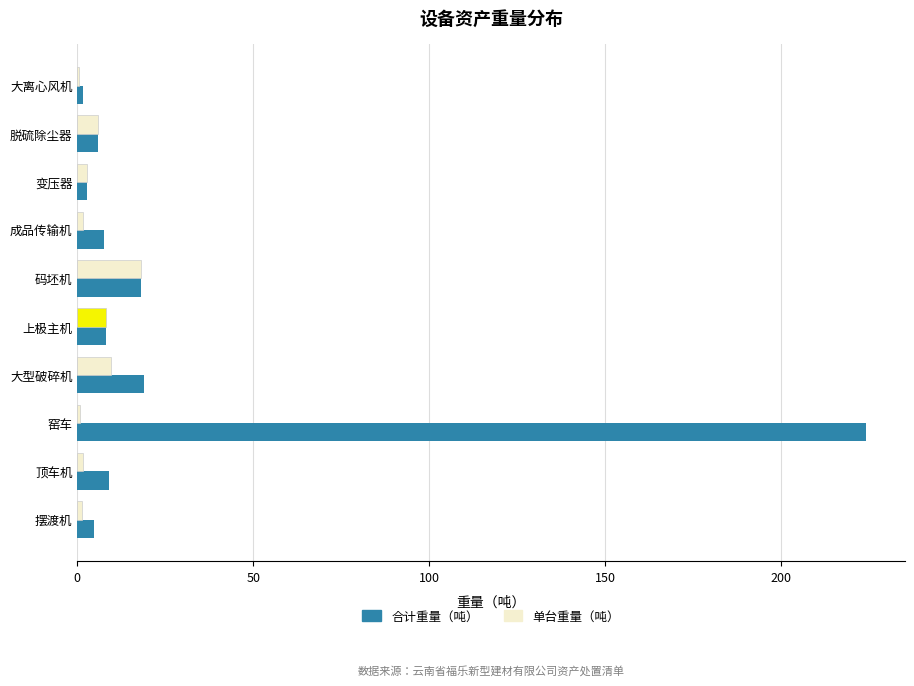

What is the value of the 3rd bar from the left?

2.7